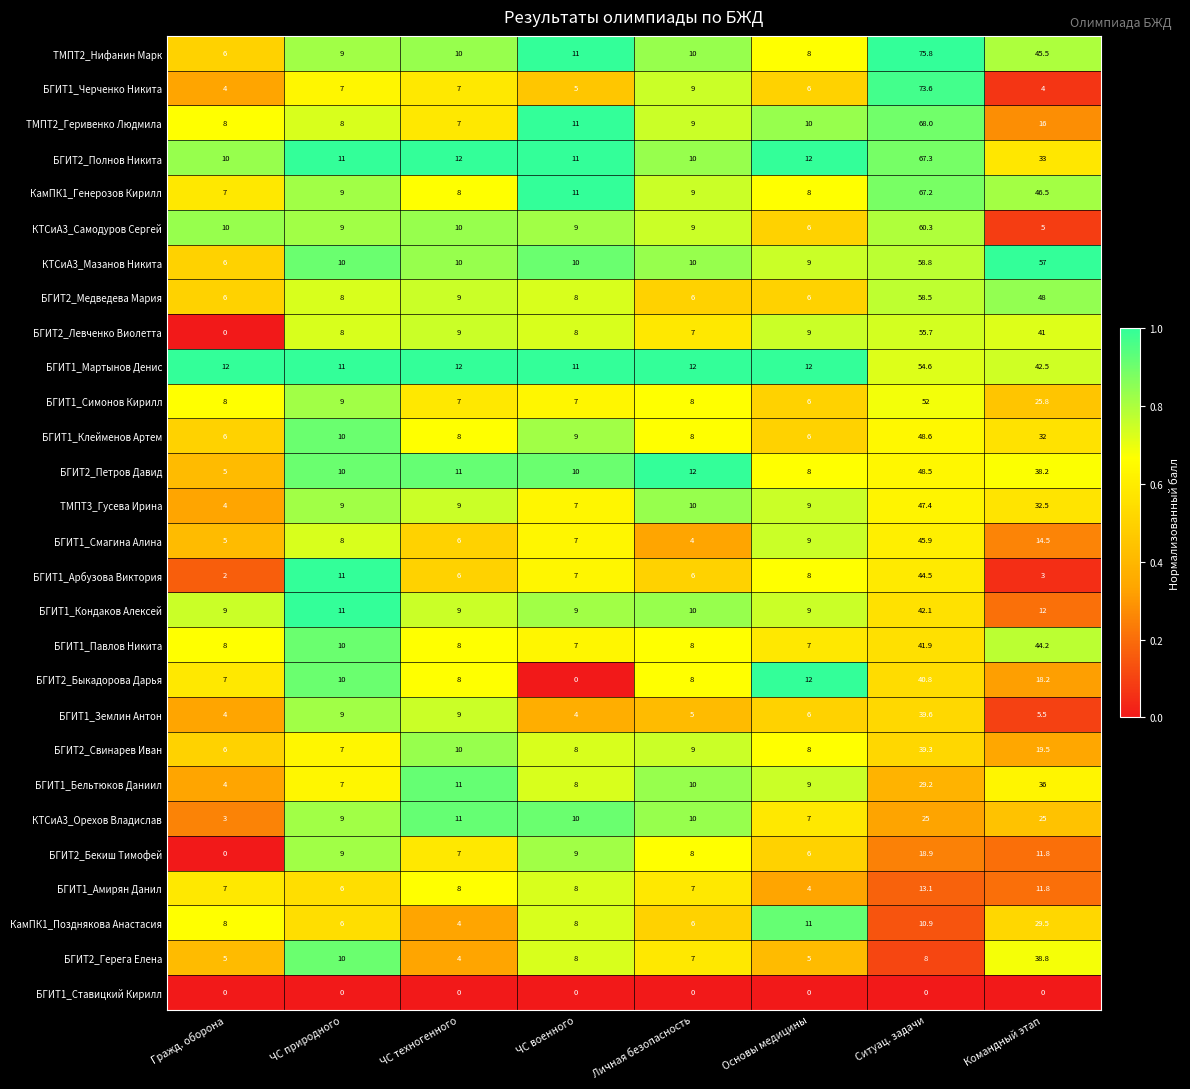

List the series in order of their peak value, highest first.

ТМПТ2_Нифанин Марк, БГИТ1_Черченко Никита, ТМПТ2_Геривенко Людмила, БГИТ2_Полнов Никита, КамПК1_Генерозов Кирилл, КТСиА3_Самодуров Сергей, КТСиА3_Мазанов Никита, БГИТ2_Медведева Мария, БГИТ2_Левченко Виолетта, БГИТ1_Мартынов Денис, БГИТ1_Симонов Кирилл, БГИТ1_Клейменов Артем, БГИТ2_Петров Давид, ТМПТ3_Гусева Ирина, БГИТ1_Смагина Алина, БГИТ1_Арбузова Виктория, БГИТ1_Павлов Никита, БГИТ1_Кондаков Алексей, БГИТ2_Быкадорова Дарья, БГИТ1_Землин Антон, БГИТ2_Свинарев Иван, БГИТ2_Герега Елена, БГИТ1_Бельтюков Даниил, КамПК1_Позднякова Анастасия, КТСиА3_Орехов Владислав, БГИТ2_Бекиш Тимофей, БГИТ1_Амирян Данил, БГИТ1_Ставицкий Кирилл